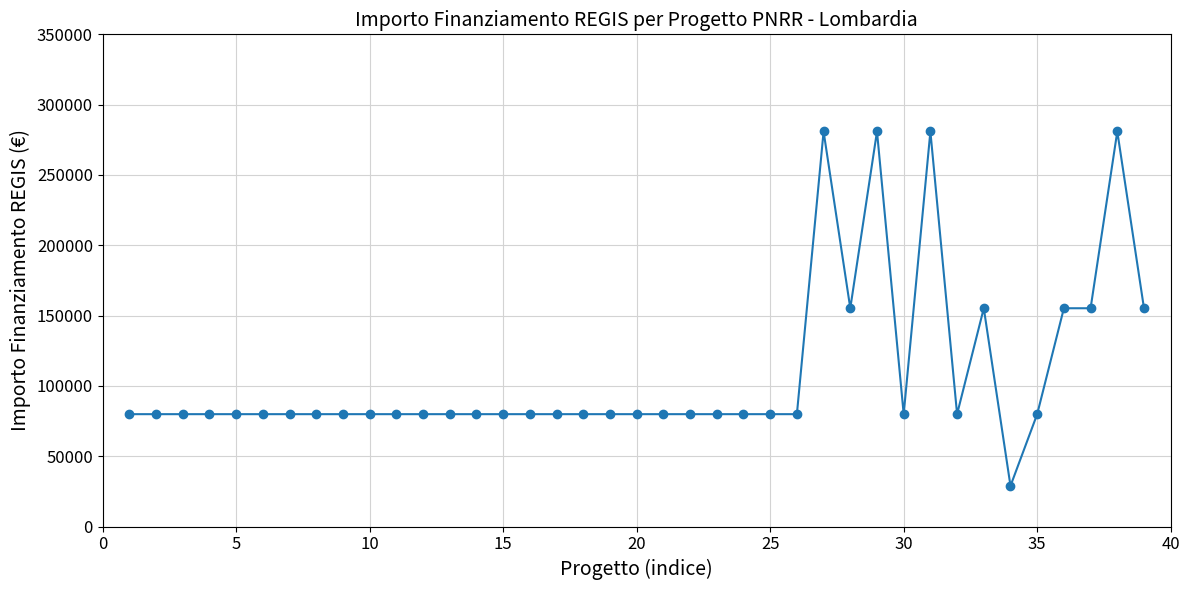

What is the difference between the second highest and second lowest values?

201010